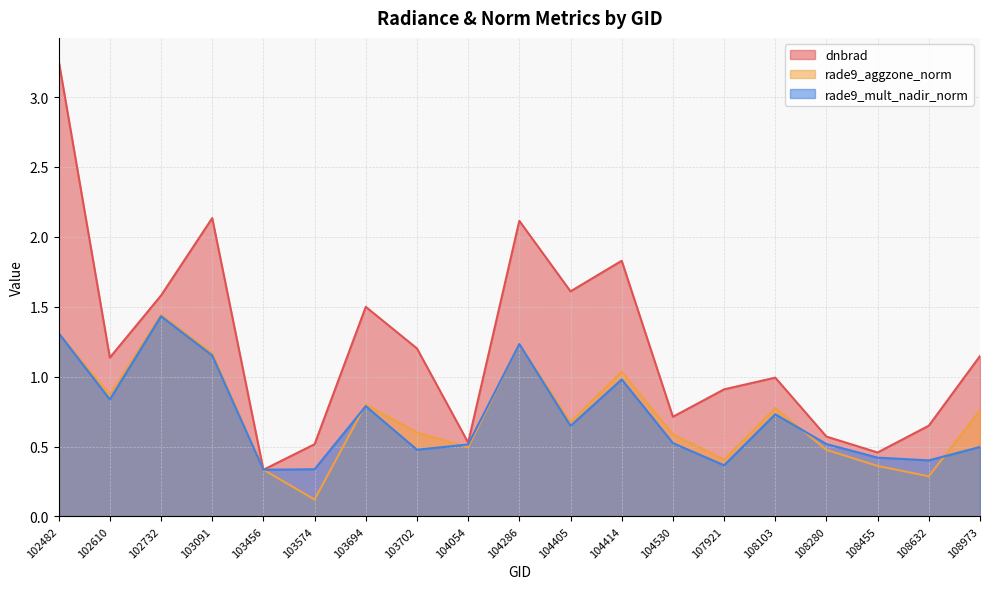

What is the average value of the rade9_mult_nadir_norm series?

0.7